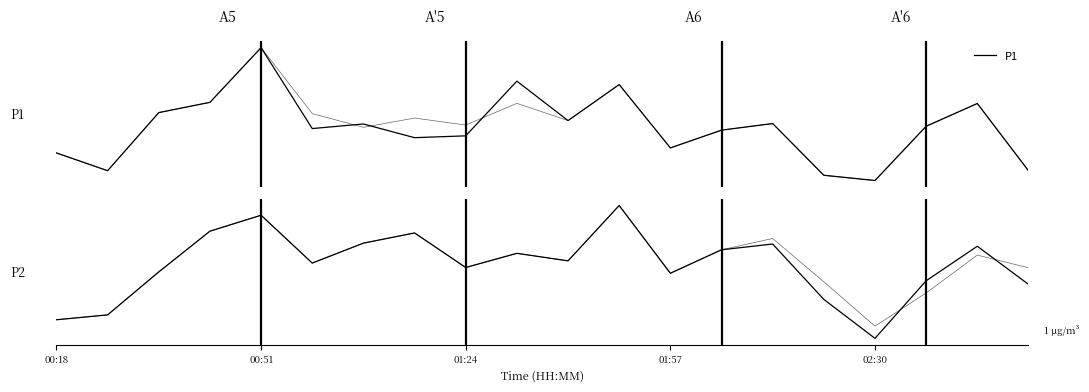

What is the minimum value for P2?

9.6